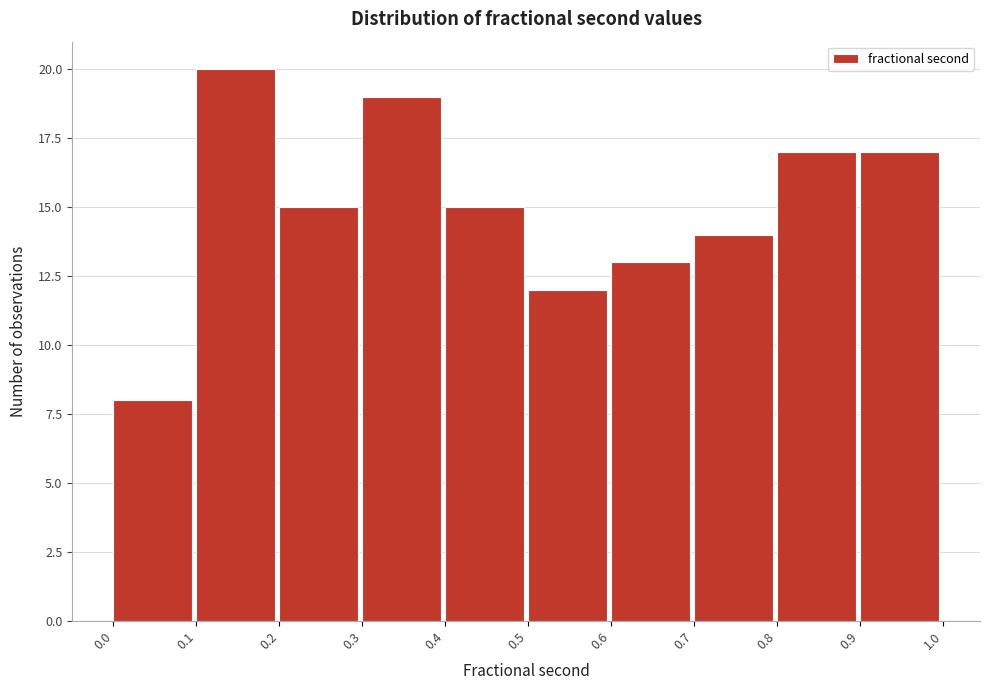

Reading left to right, transcribe this chart: for each bar, give the range it covers on the x-axis and its height. The values are not printed on the chart, so give them approximately, as read against the axis.

0.0 to 0.1: 8
0.1 to 0.2: 20
0.2 to 0.3: 15
0.3 to 0.4: 19
0.4 to 0.5: 15
0.5 to 0.6: 12
0.6 to 0.7: 13
0.7 to 0.8: 14
0.8 to 0.9: 17
0.9 to 1.0: 17